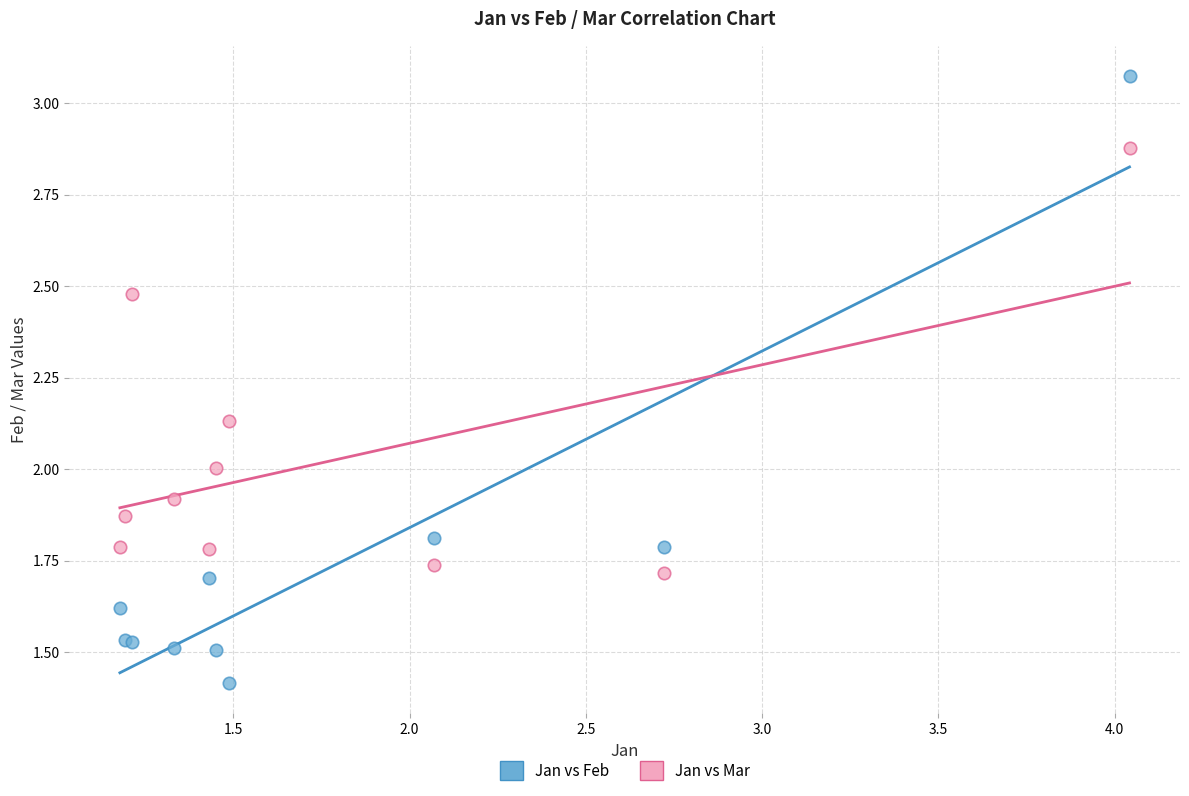

Which series has the largest Y range (max minus min)?

Jan vs Feb